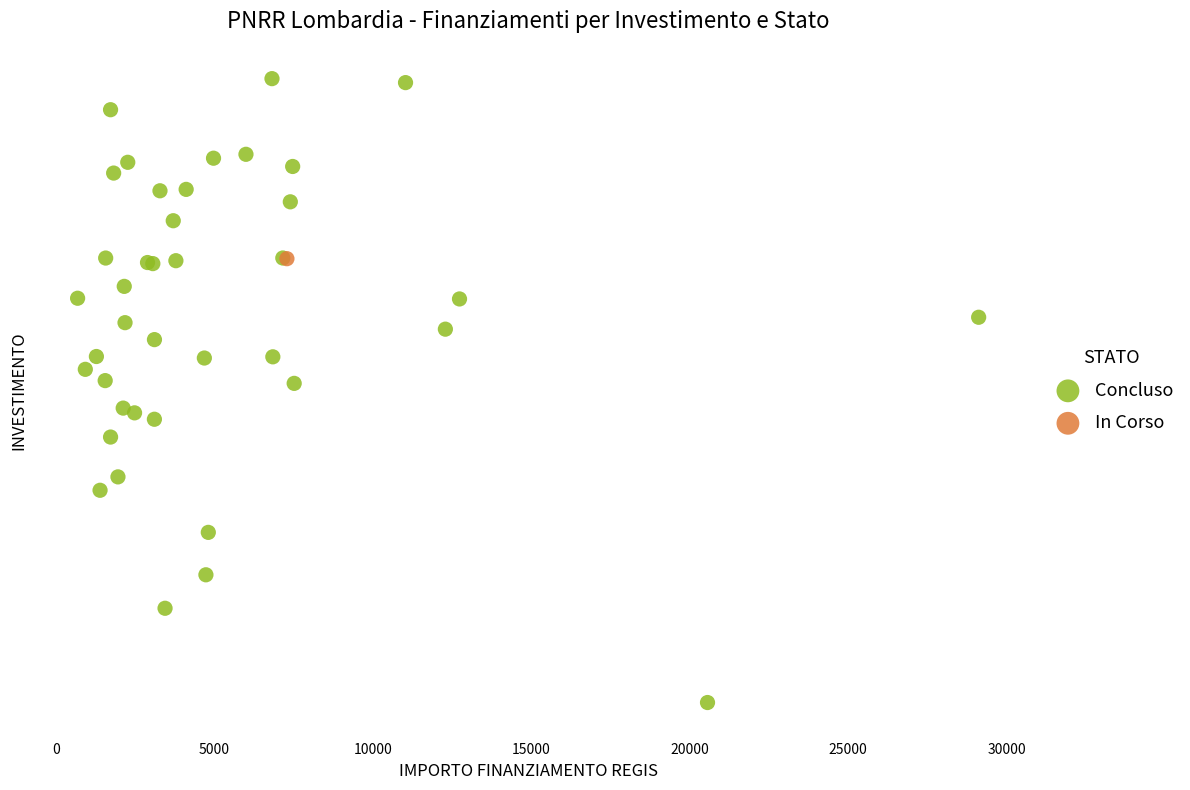

What are all the series names shown in the legend?

Concluso, In Corso